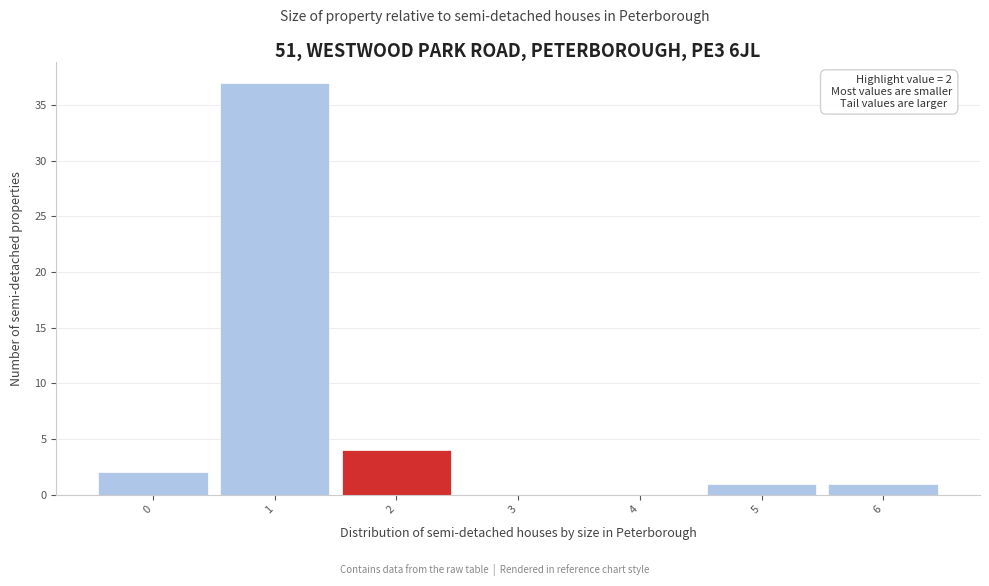

Over which range of the x-axis is the bar tallest?

0.5 to 1.5